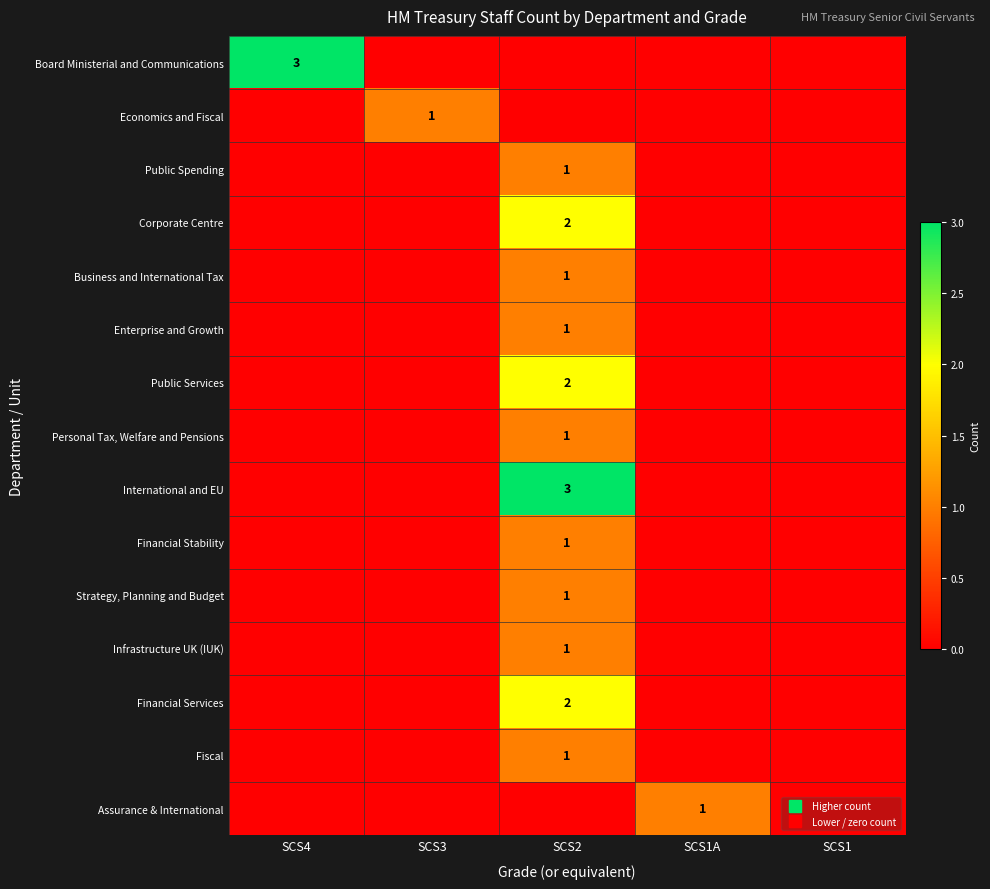

Is the value of Assurance & International at SCS2 greater than the value of Corporate Centre at SCS2?

No